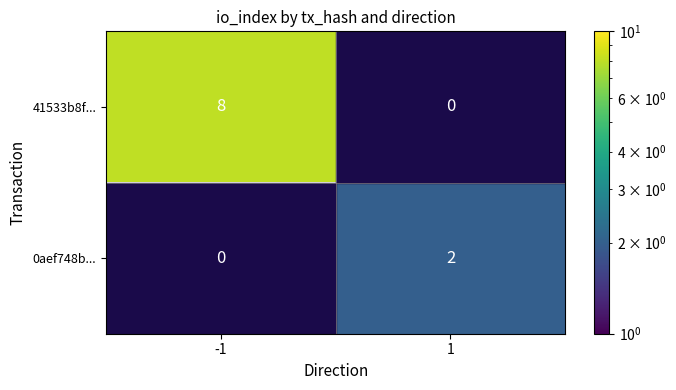

Is it true that 41533b8f... equals 8 at -1?

True